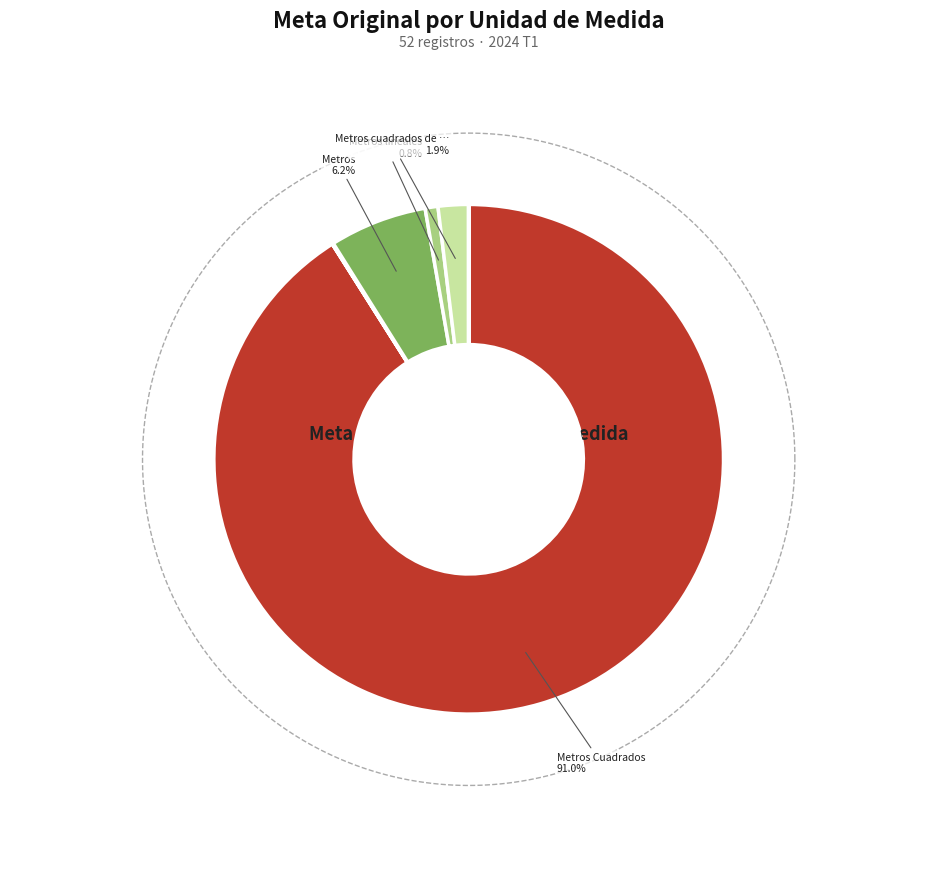

What is the change in value from Metros Cuadrados to Tanque(s)?

-108433.8